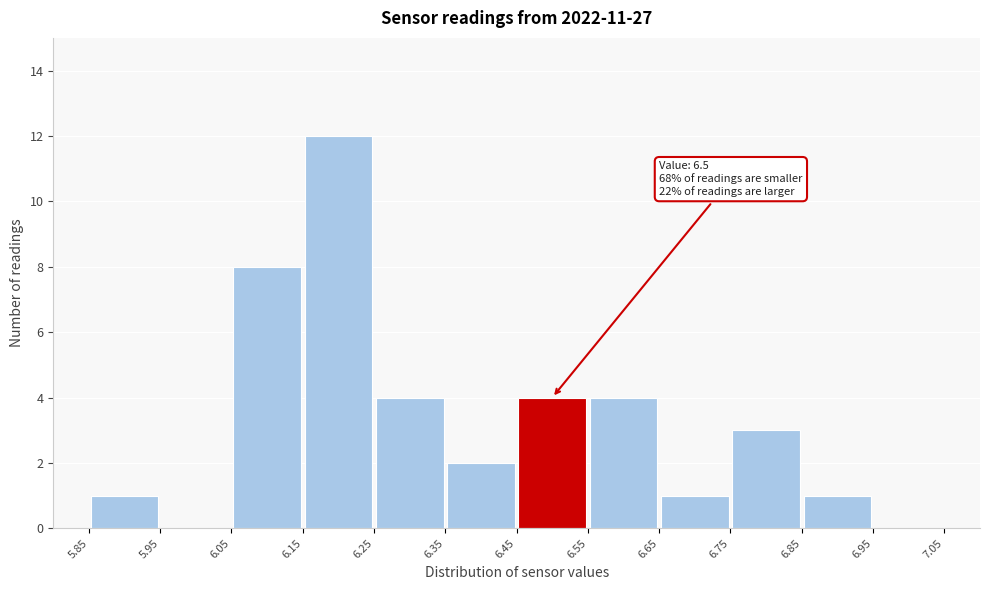

Which range on the x-axis has the tallest bar?

6.15 to 6.25